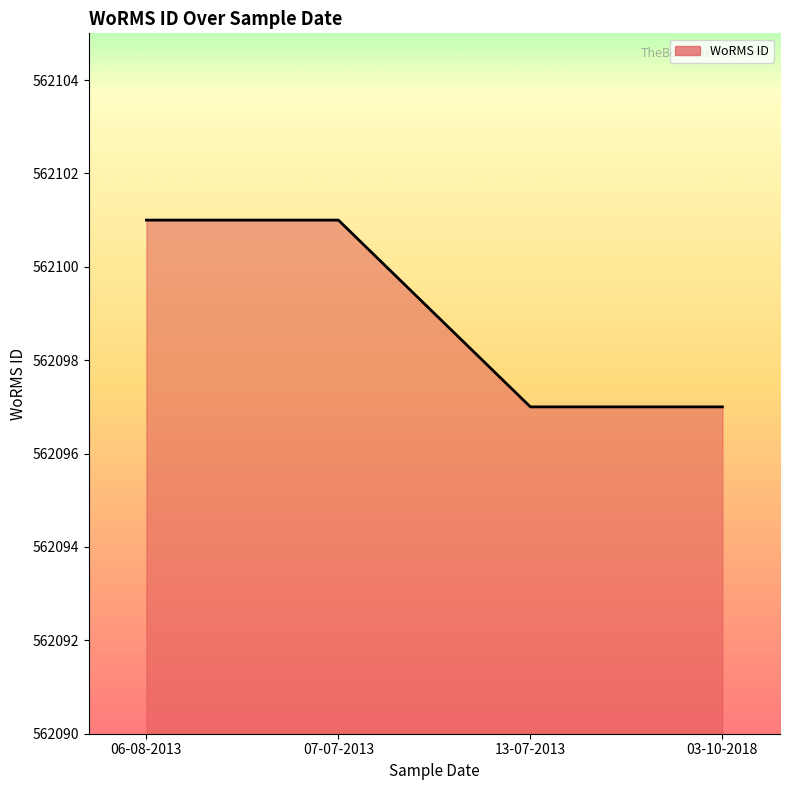

Is it true that the value at 07-07-2013 is 562101?

True